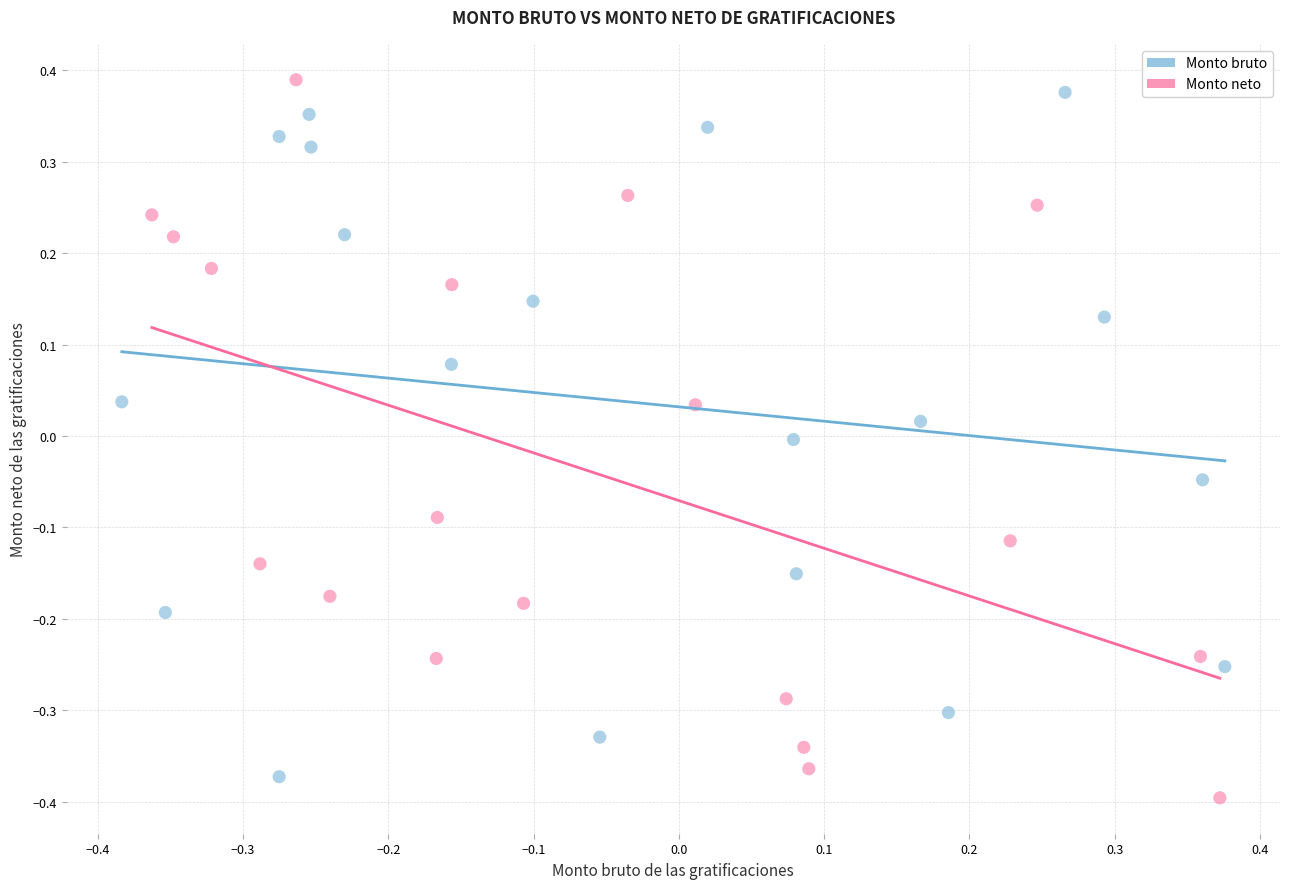

What are all the series names shown in the legend?

Monto bruto, Monto neto